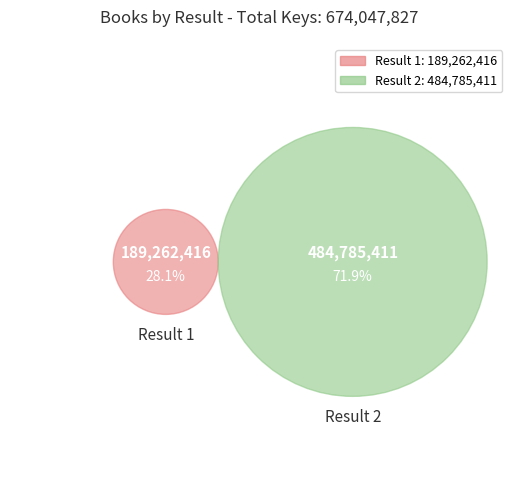

Does 1 account for over 50% of the chart?

No